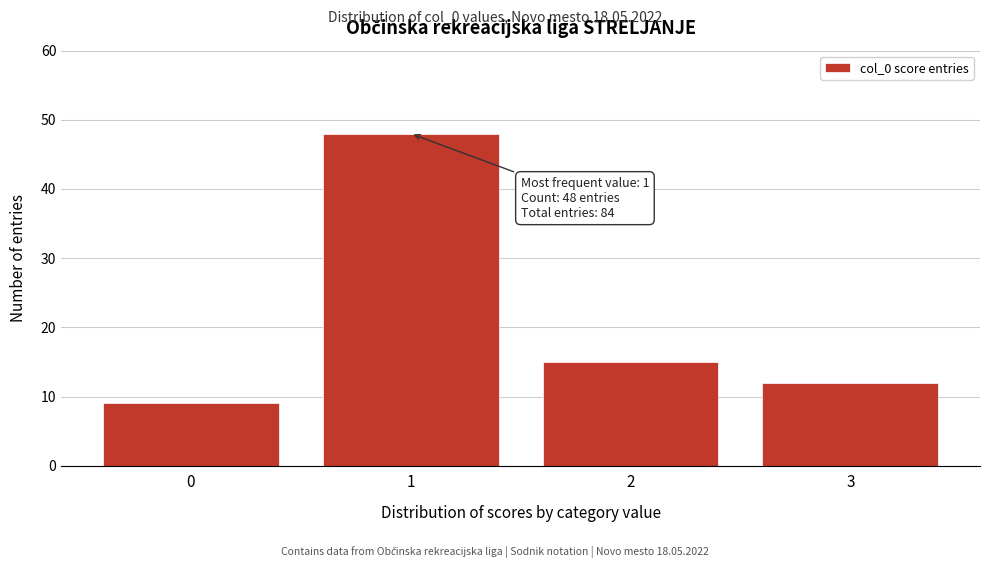

Reading left to right, extract all data points from this chart.

0=9	1=48	2=15	3=12